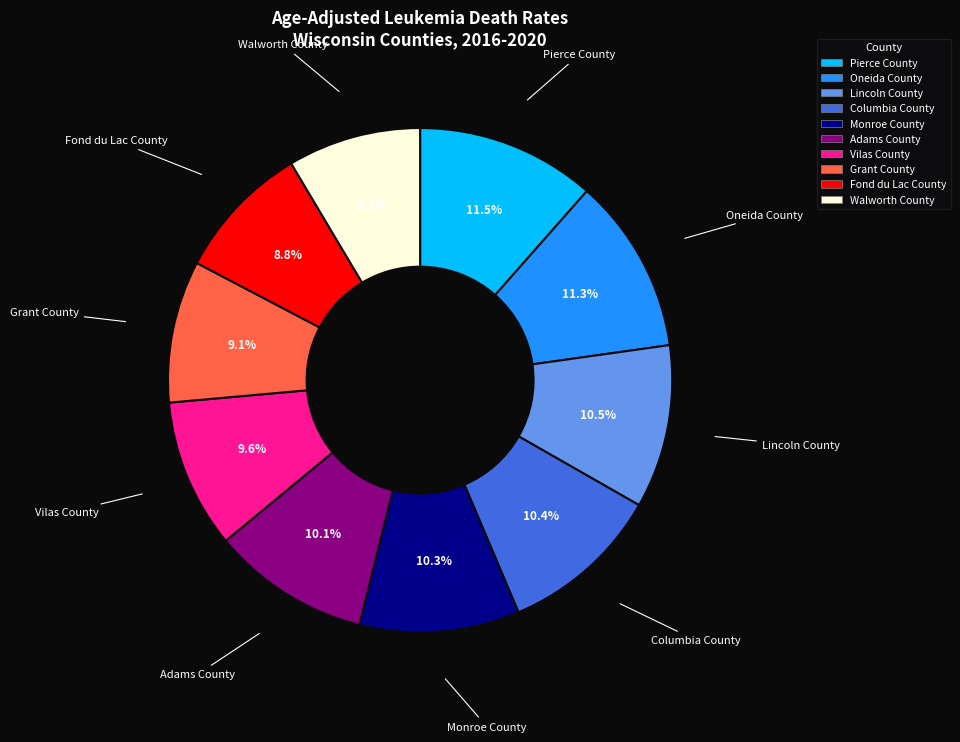

Approximately how many times larger is the value at Walworth County compared to Columbia County?

0.8